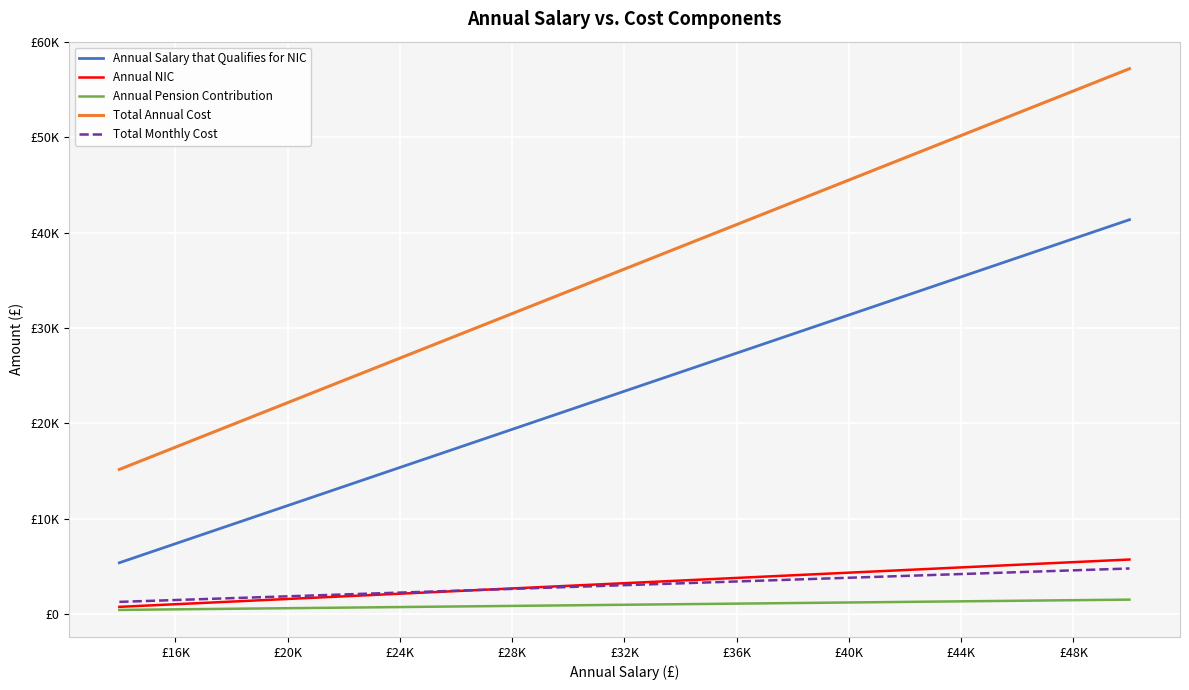

Rank the series by their maximum value, from lowest to highest.

Annual Pension Contribution, Total Monthly Cost, Annual NIC, Annual Salary that Qualifies for NIC, Total Annual Cost